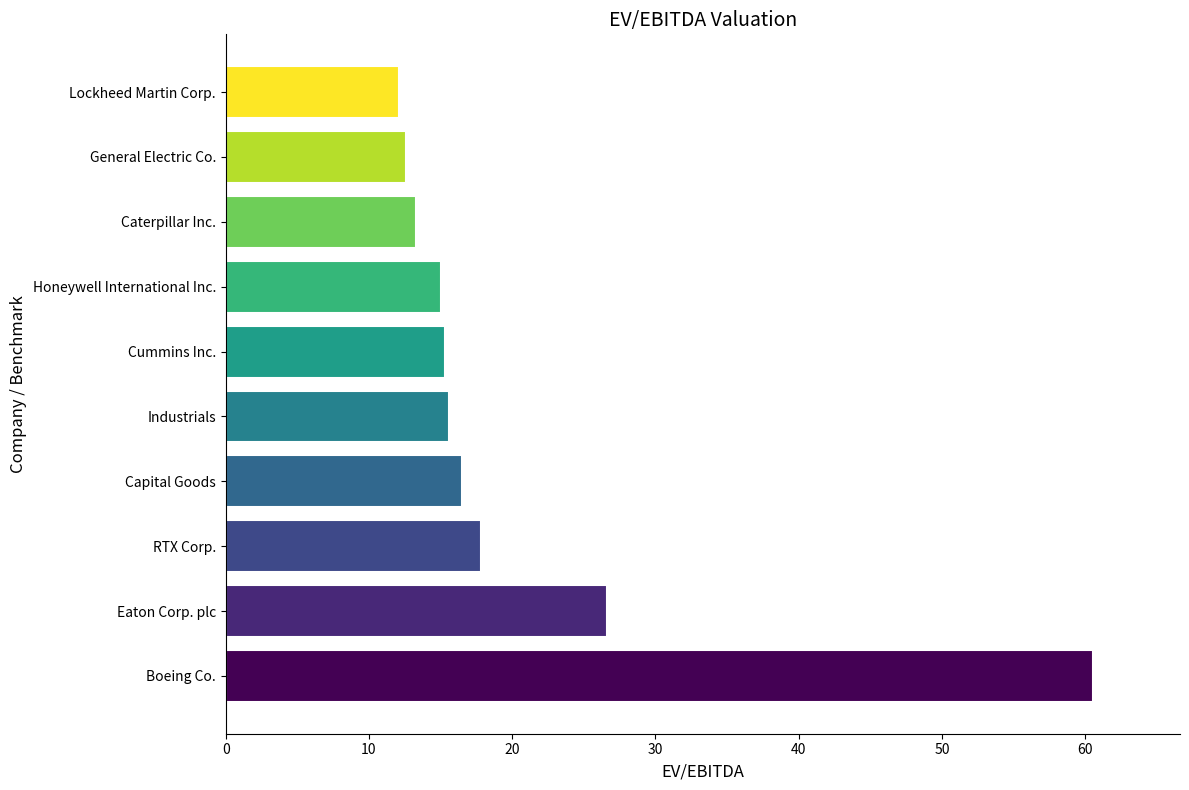

Are the bars horizontal?

Yes